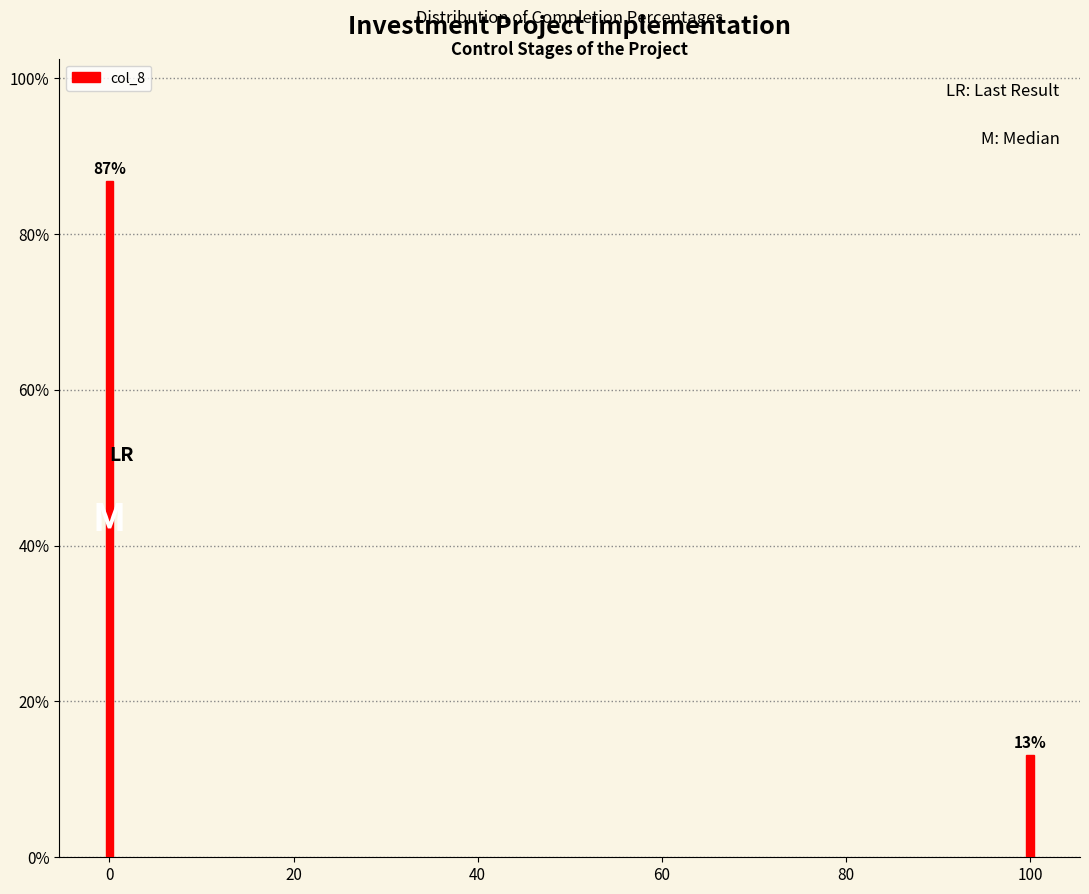

The chart shows a value of 18.8 at 100. True or false?

False